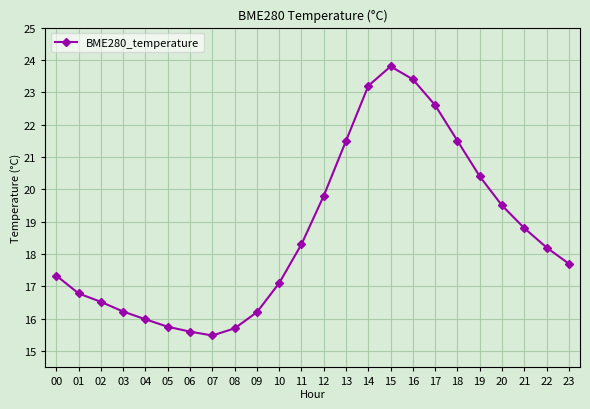

Between 18 and 15, which is larger?

15